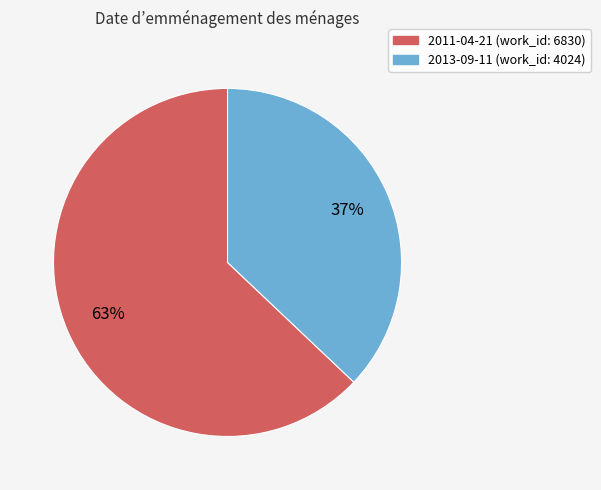

True or false: 2013-09-11 accounts for 37% of the total.

True